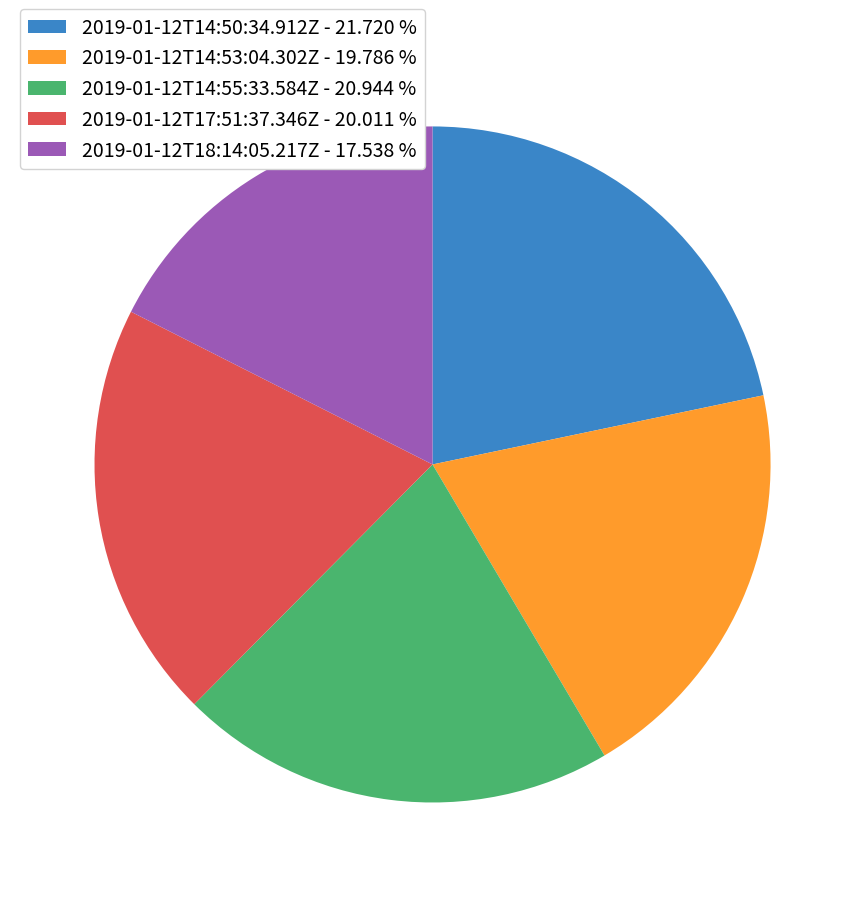

Combined, do 2019-01-12T17:51:37.346Z - 20.011 % and 2019-01-12T14:50:34.912Z - 21.720 % account for over 50%?

No